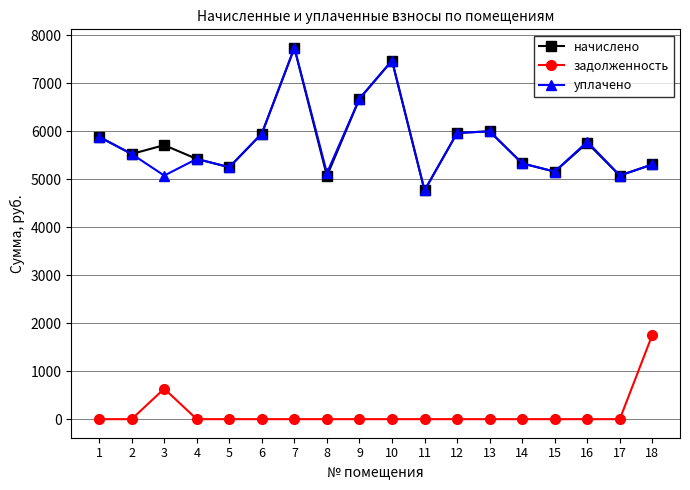

Where is the first local maximum for уплачено?

4